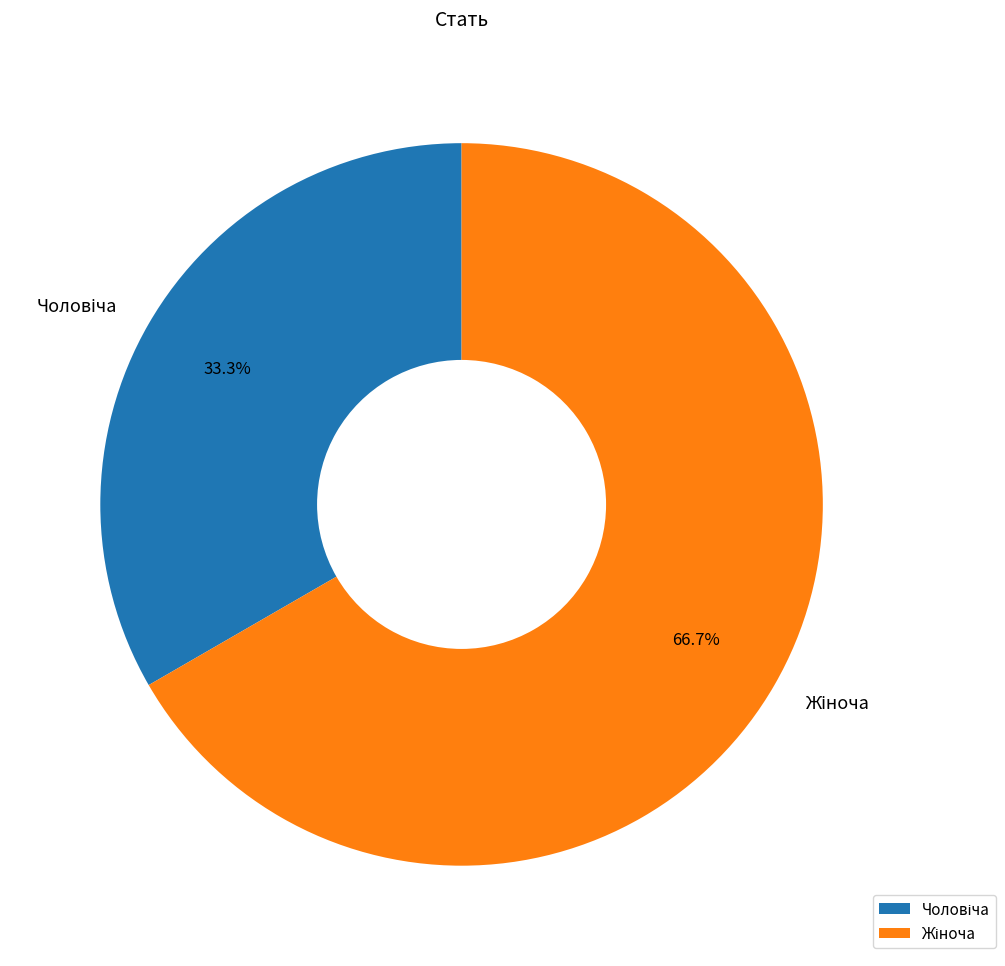

Does any single category account for the majority?

Yes